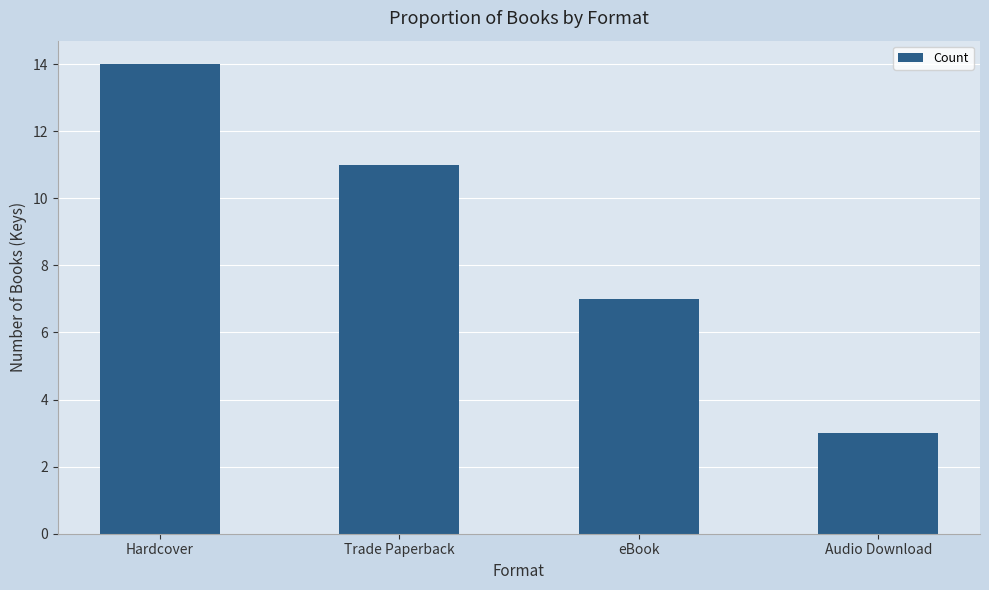

Between Trade Paperback and Audio Download, which is larger?

Trade Paperback